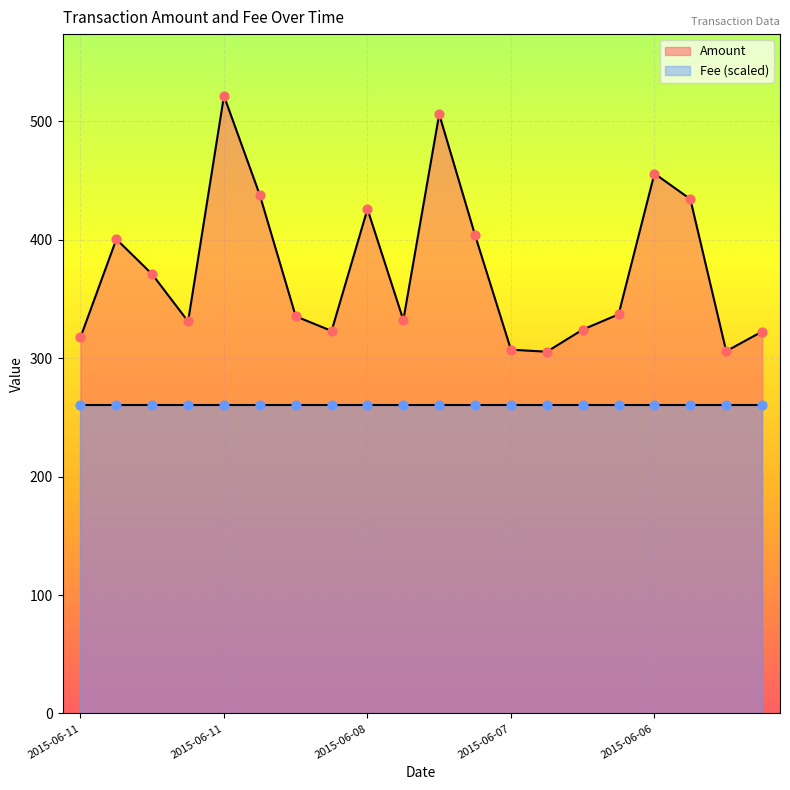

Which has a higher value, 2015-06-11 or 2015-06-11?

2015-06-11